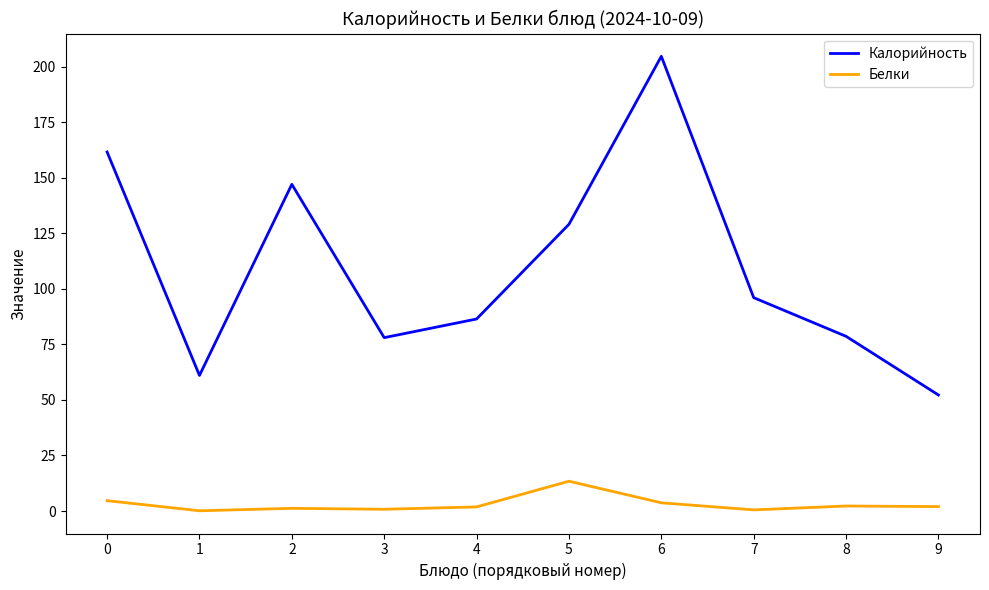

At which label does Белки reach its peak?

5